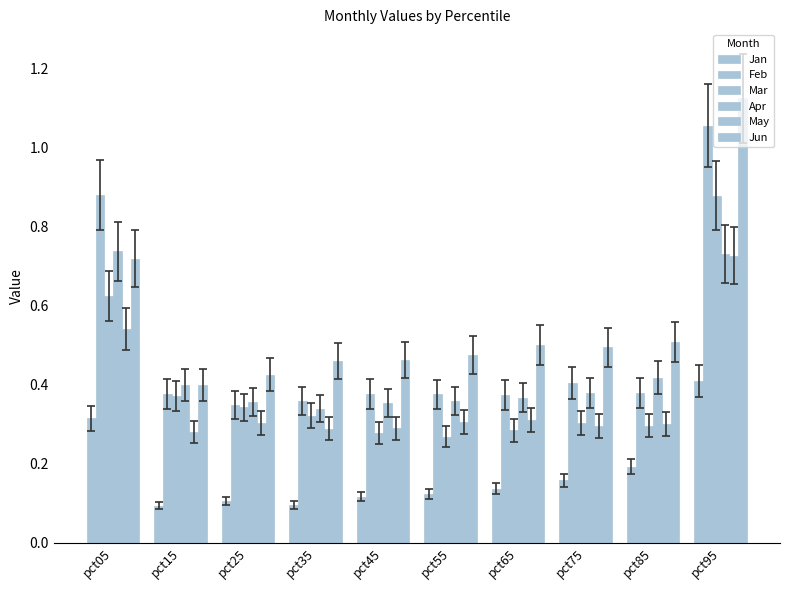

The Feb series shows 0.5 at pct45. True or false?

False